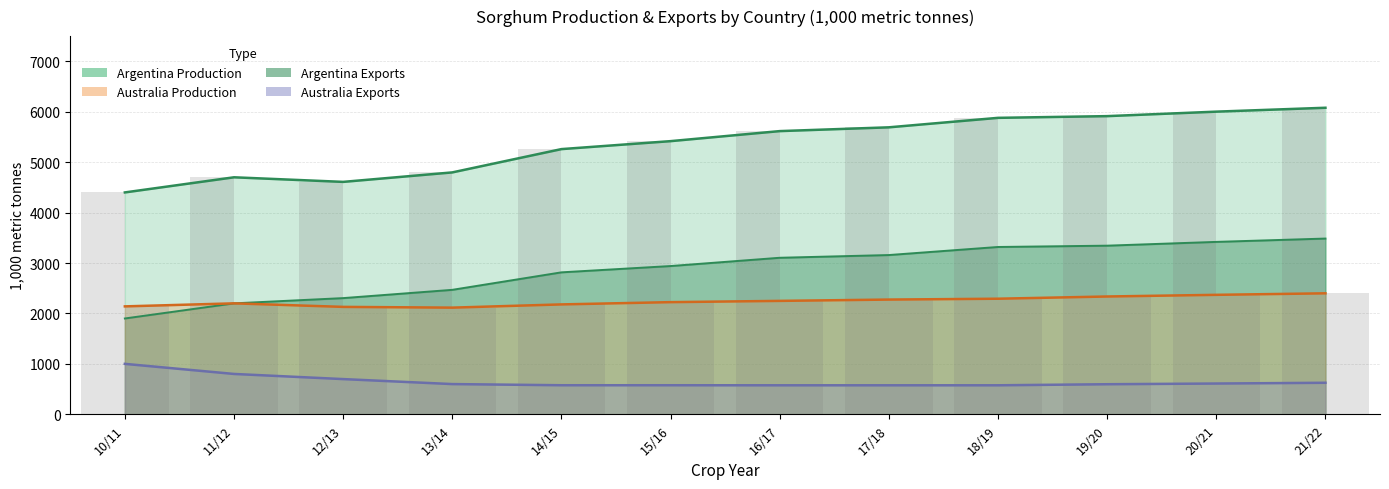

Is the value of Australia Exports at 21/22 greater than the value of Argentina Exports at 17/18?

No